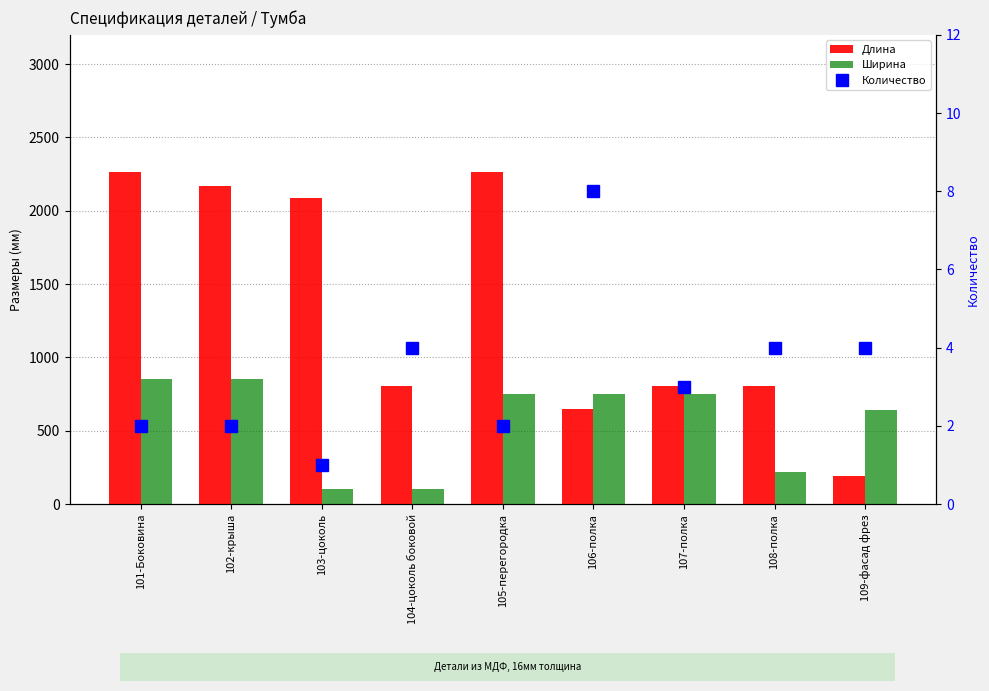

What is the average value of the Количество series?

3